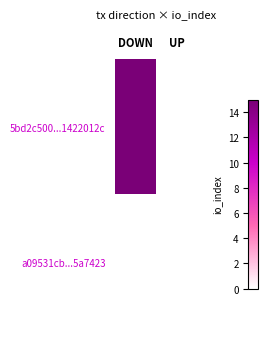

At how many categories does at least one series exceed 3?

1